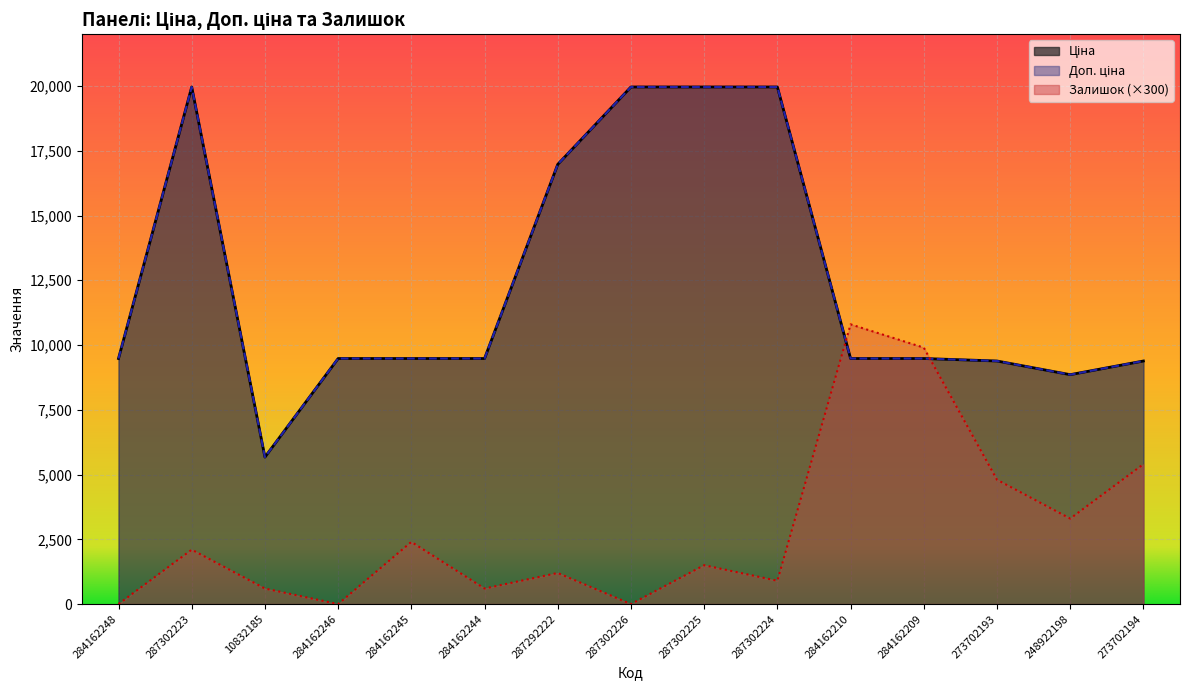

What is the total value across all series at 284162244?

19560.1